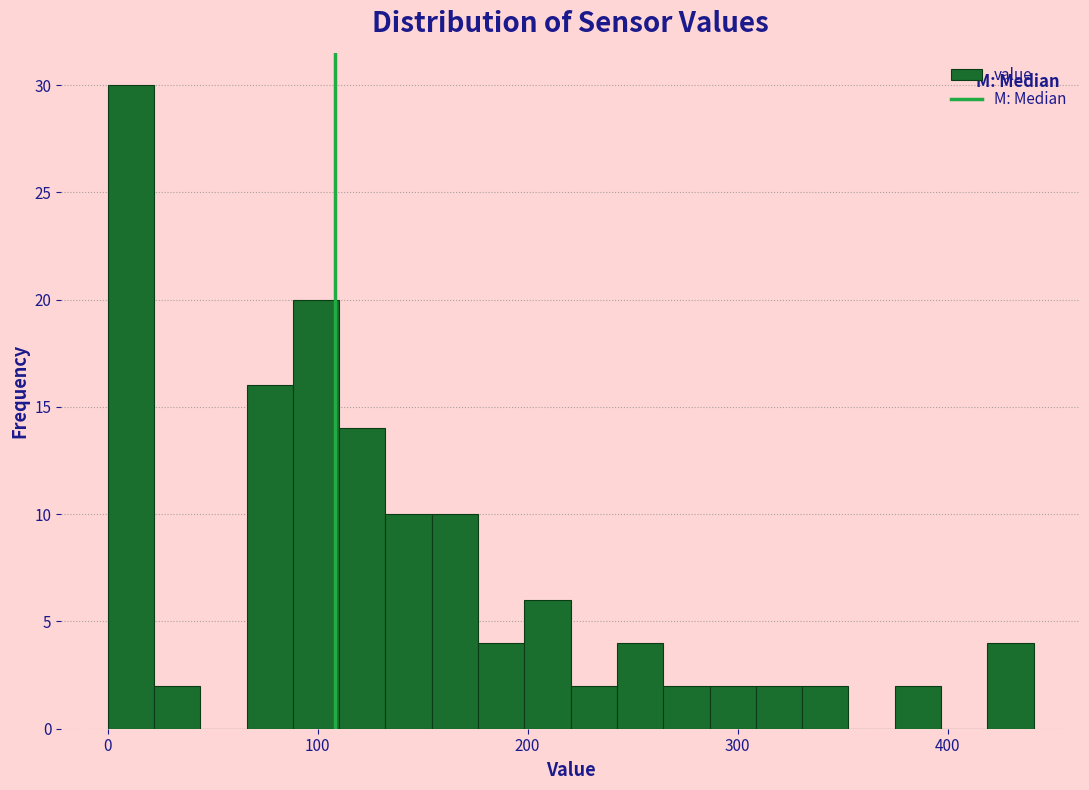

Read against the x-axis, roughly where is the centre of the tallest bar?

10